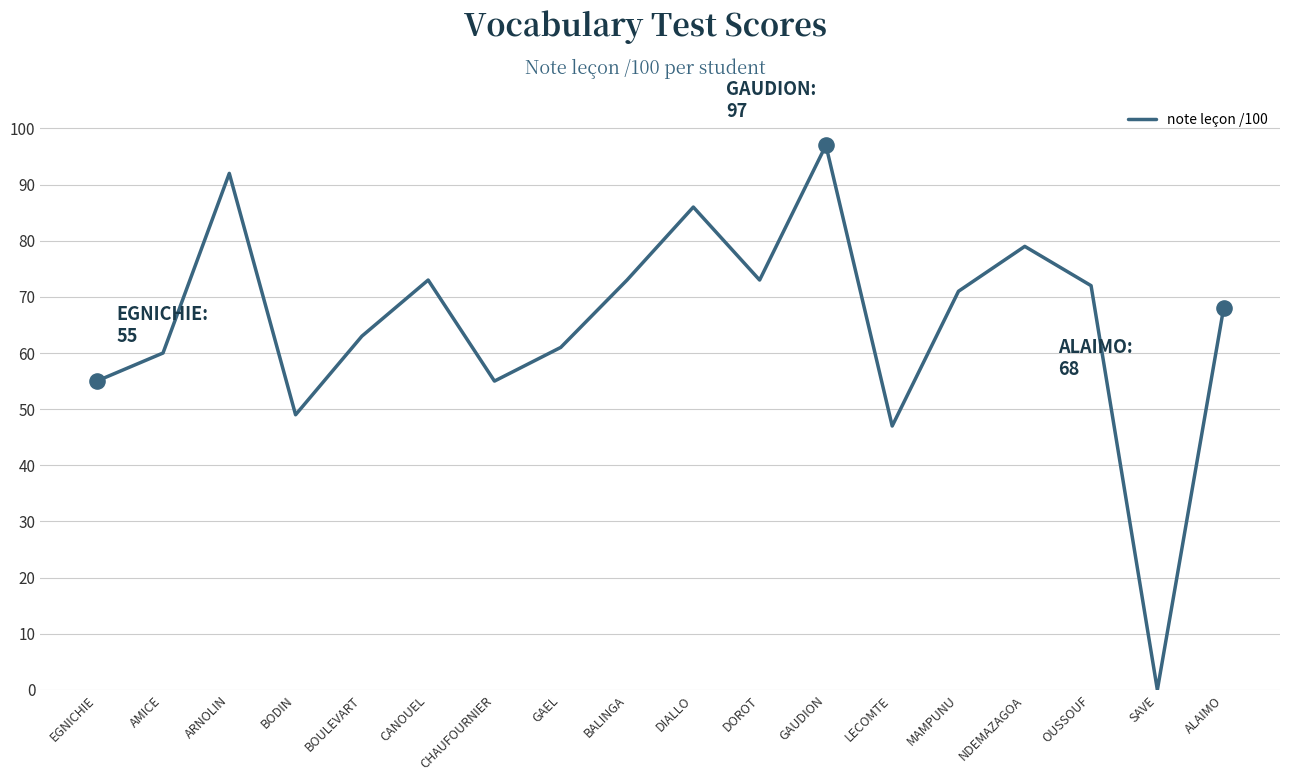

Which has a higher value, CHAUFOURNIER or BOULEVART?

BOULEVART